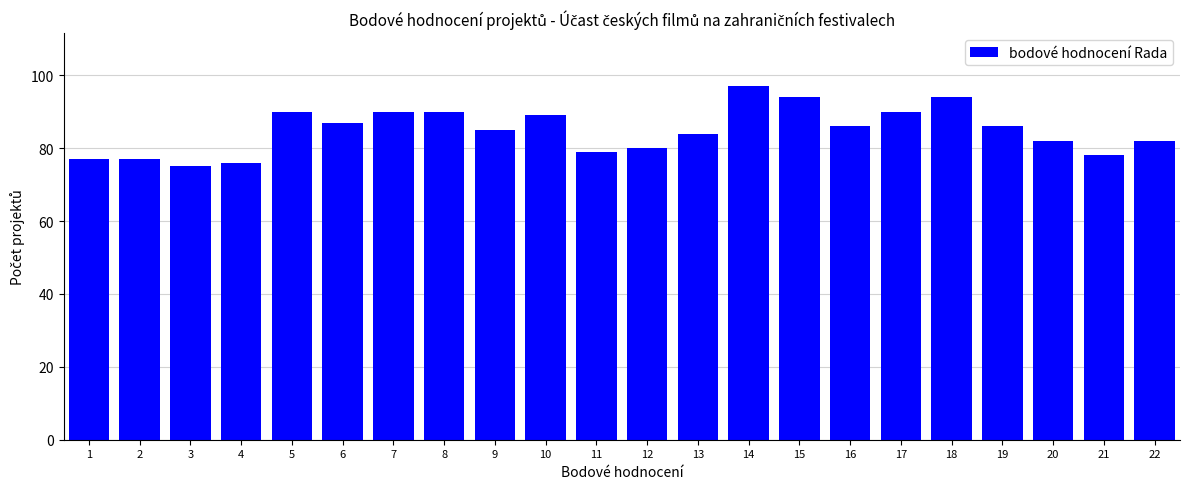

Reading left to right, what are all the values shown in this chart?

77	77	75	76	90	87	90	90	85	89	79	80	84	97	94	86	90	94	86	82	78	82